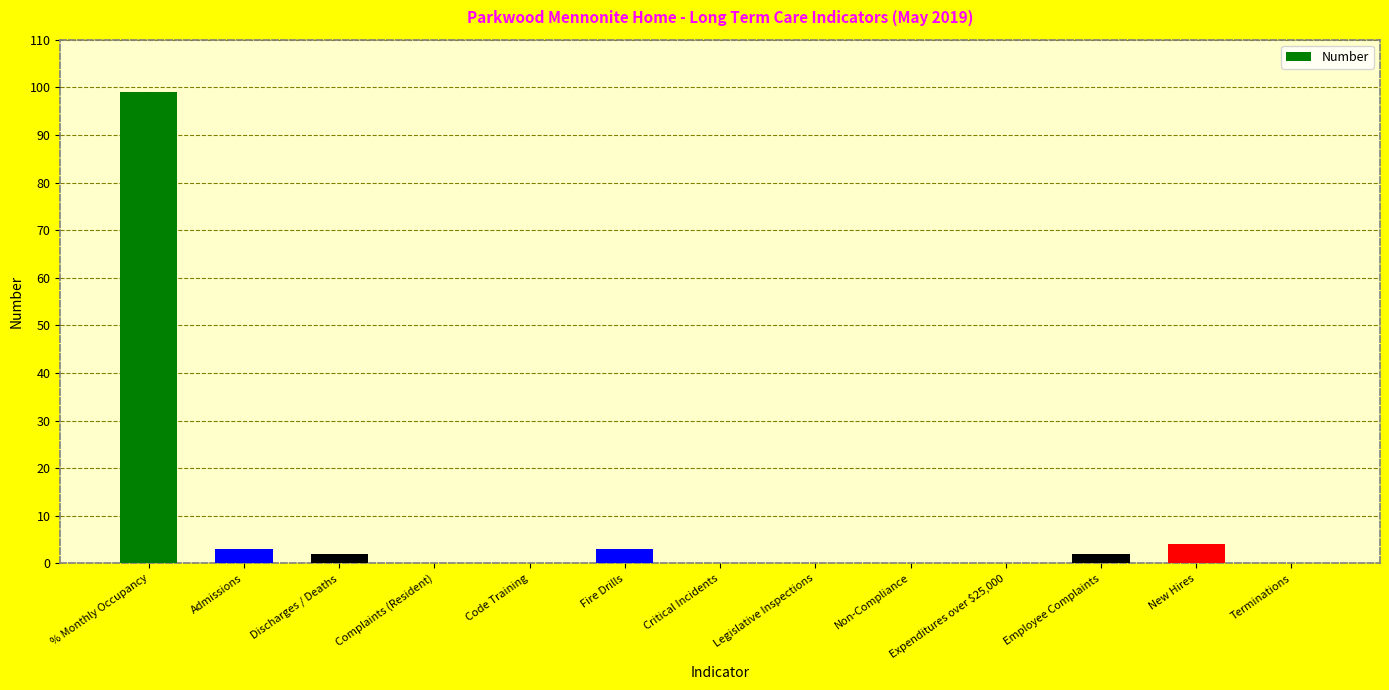

What is the change in value from Discharges / Deaths to Legislative Inspections?

-2